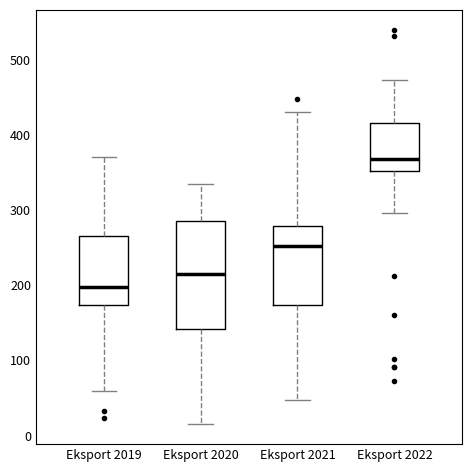

Reading left to right, read every box against the y-axis: the position of its median line, the range the box covers, and the ends of its whiskers. The values are not printed on the chart, so give them approximately, as read against the axis.

Eksport 2019: median 200, box 170 to 270, whiskers 60 to 370
Eksport 2020: median 210, box 140 to 290, whiskers 10 to 330
Eksport 2021: median 250, box 170 to 280, whiskers 50 to 430
Eksport 2022: median 370, box 350 to 420, whiskers 300 to 470